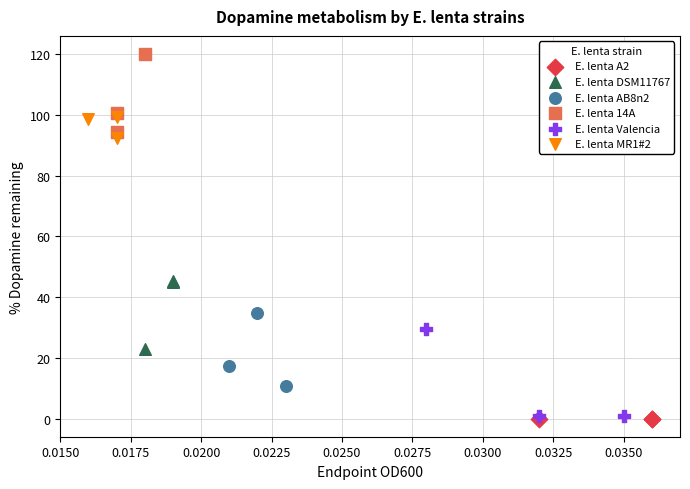

Which series reaches the maximum Y coordinate?

E. lenta 14A